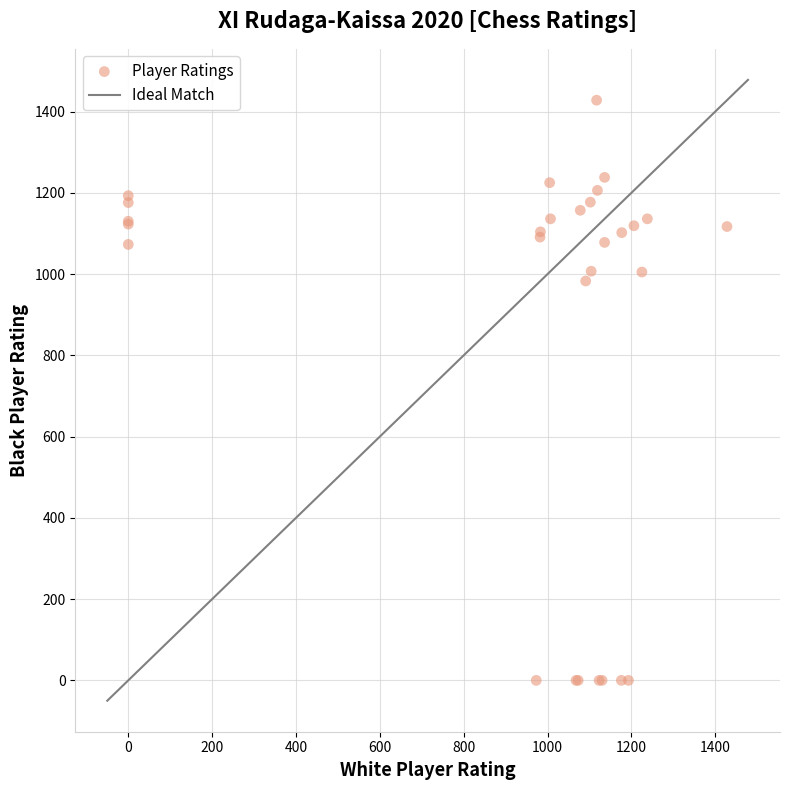

What Y value in the scatter plot is closest to 714?

983